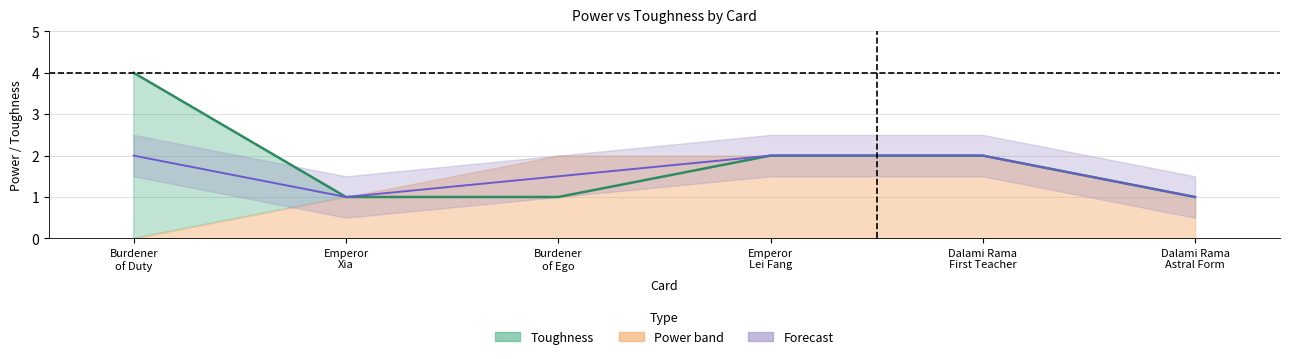

What is the sum of all Toughness values?

11.0